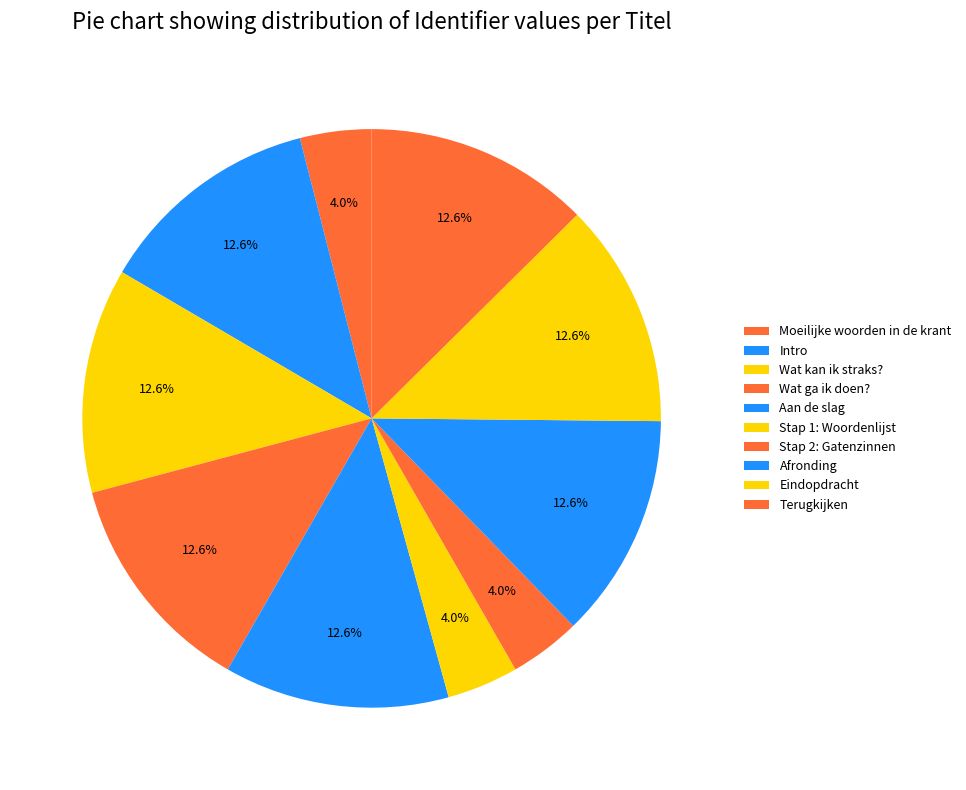

What percentage is the Afronding slice, to the nearest percent?

13%